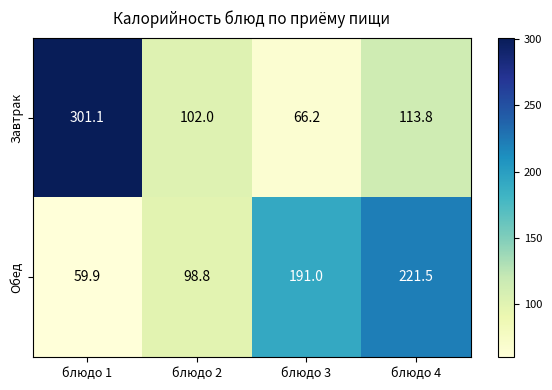

At блюдо 3, list the series in order from largest to smallest.

Обед, Завтрак